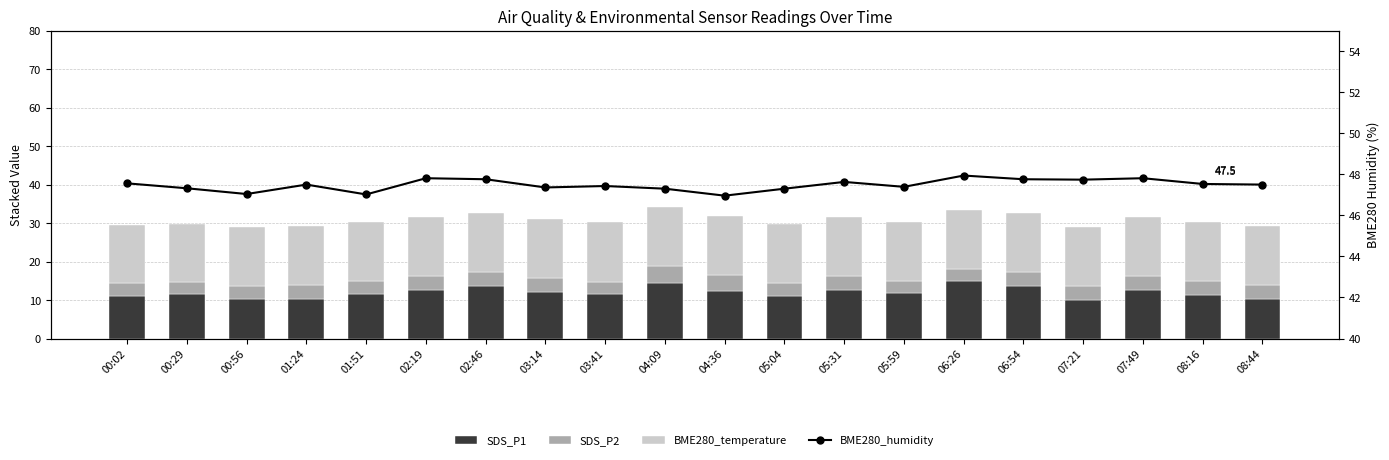

Reading left to right, what are all the values shown in this chart?

SDS_P1: 11.1	11.4	10.2	10.2	11.7	12.7	13.8	12.1	11.6	14.4	12.4	11.2	12.7	11.8	14.9	13.8	10.1	12.7	11.2	10.2
SDS_P2: 3.3	3.2	3.4	3.7	3.2	3.6	3.5	3.6	3.2	4.4	4.1	3.2	3.5	3.1	3.1	3.5	3.6	3.6	3.6	3.7
BME280_temperature: 15.1	15.2	15.3	15.4	15.3	15.4	15.4	15.4	15.4	15.3	15.4	15.4	15.4	15.4	15.4	15.4	15.4	15.4	15.4	15.4
BME280_humidity: 47.6	47.3	47.0	47.5	47.0	47.8	47.8	47.4	47.4	47.3	47.0	47.3	47.6	47.4	47.9	47.8	47.7	47.8	47.5	47.5